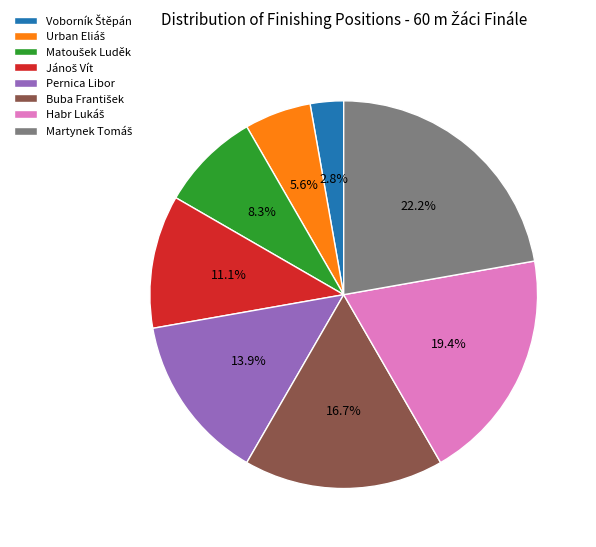

Is there a majority slice in this chart?

No